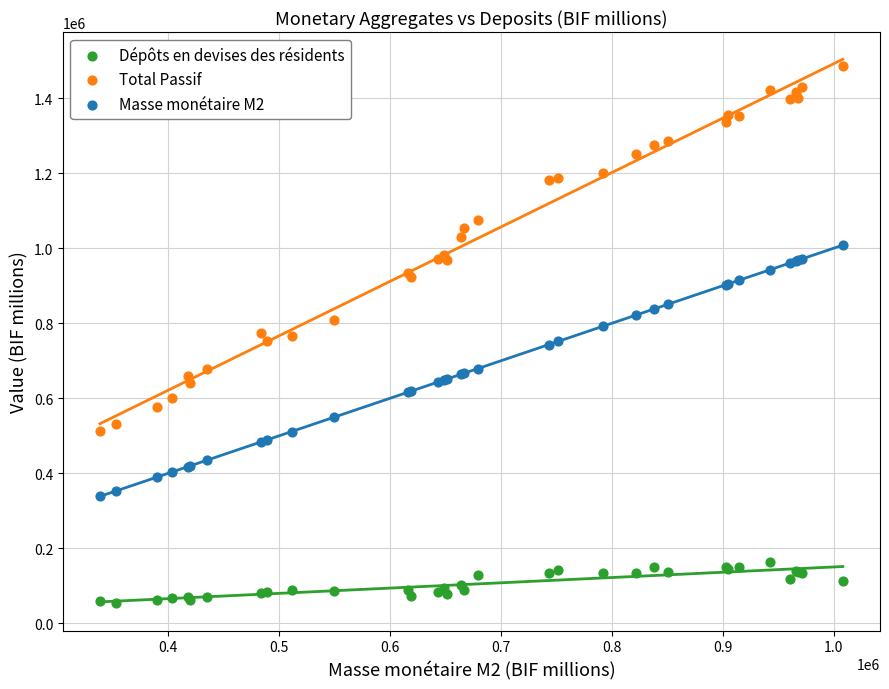

Which series has the widest spread of Y values?

Total Passif